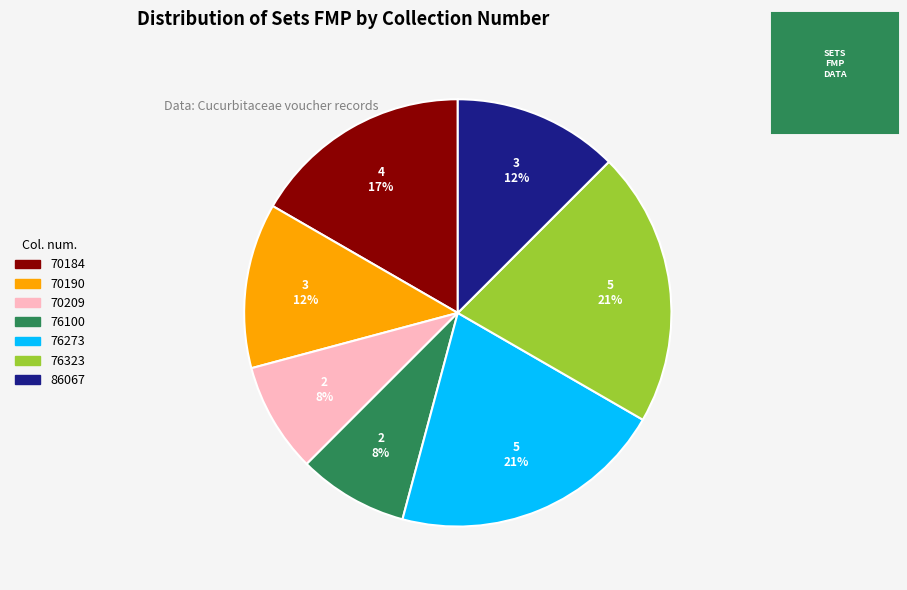

Combined, do 70184 and 76273 account for over 50%?

No